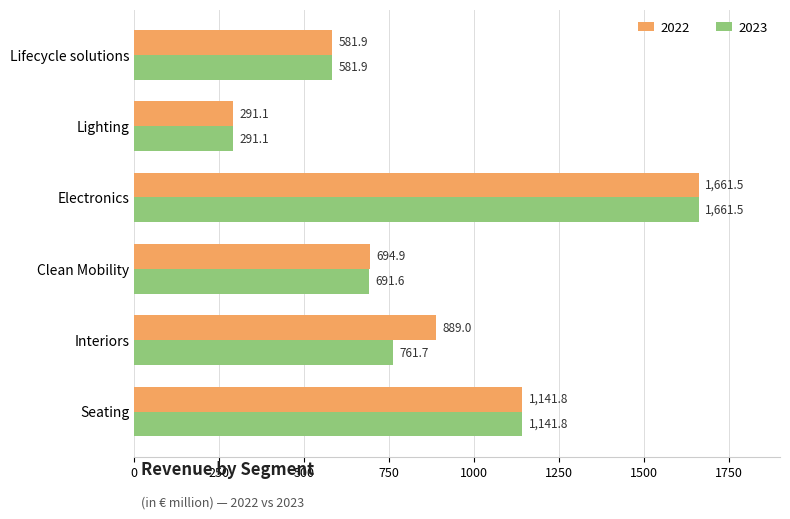

Which series has the largest total across all categories?

2022